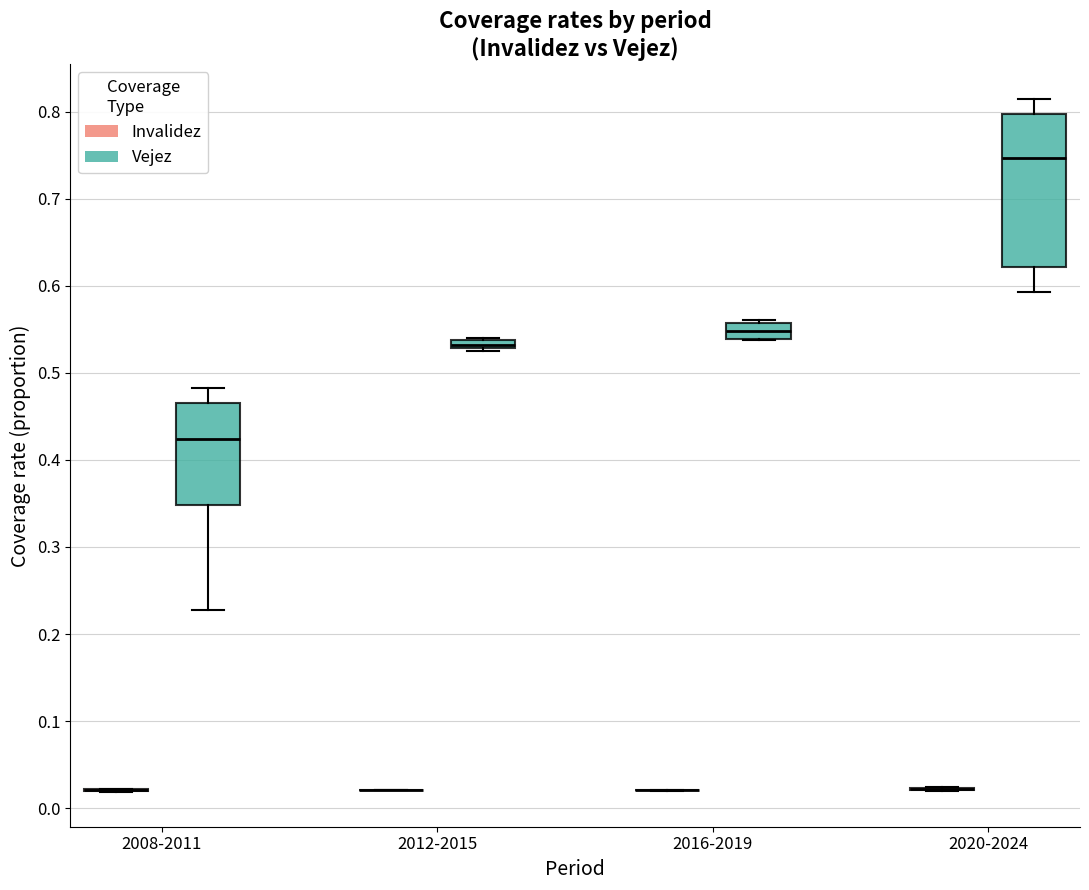

Comparing the boxes themselves (not the whiskers), which one is the tallest?

2020-2024 (Vejez)